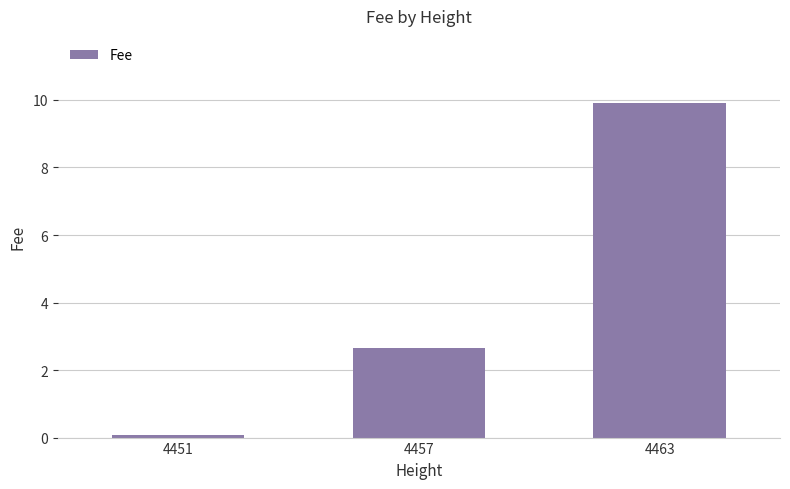

List the labels in order of value, largest first.

4463, 4457, 4451